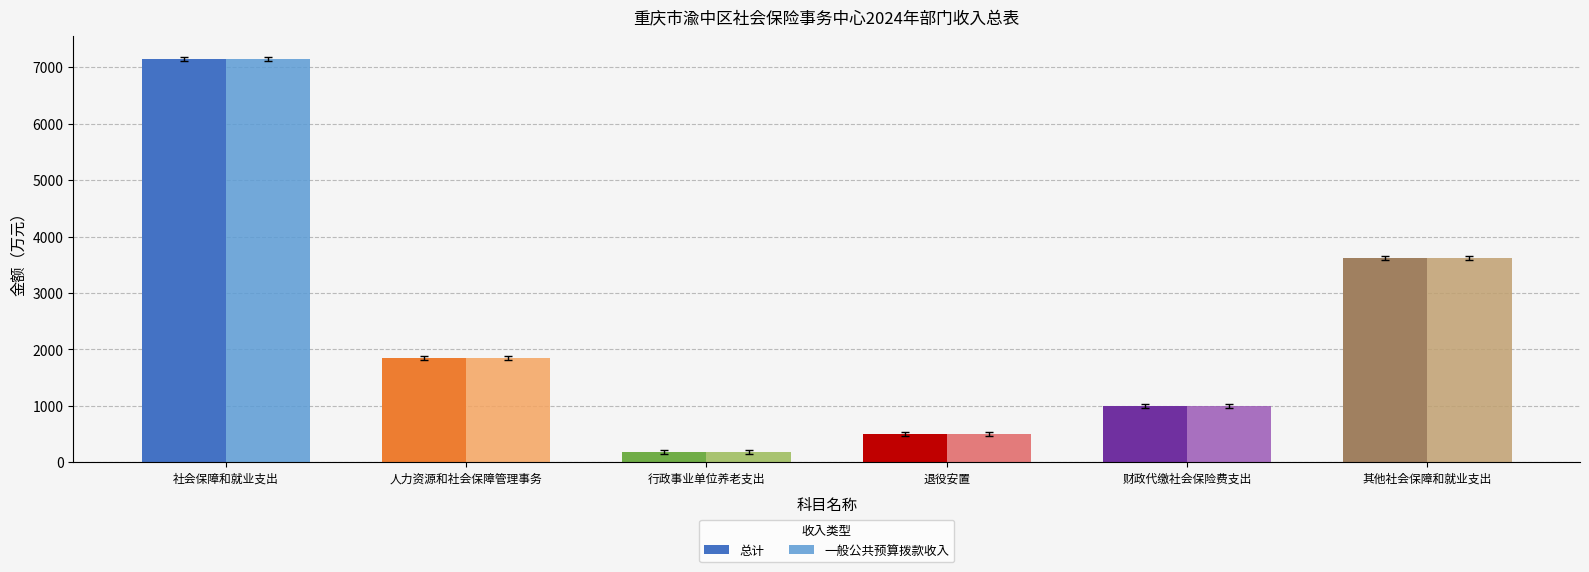

How many series are shown in this chart?

2